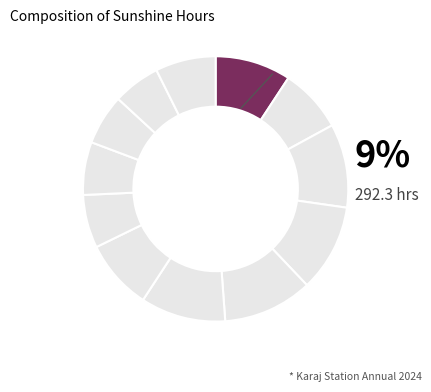

Is it true that تیر is 11% of the pie?

True